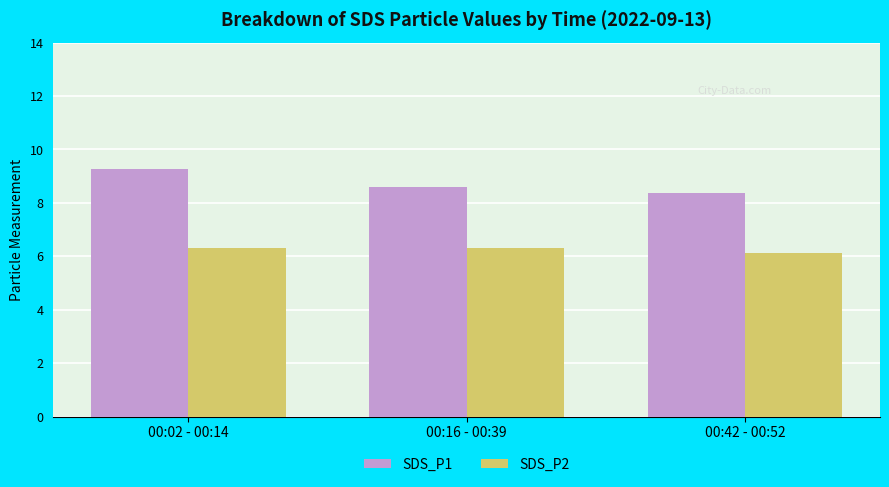

How many distinct data groups are displayed?

2